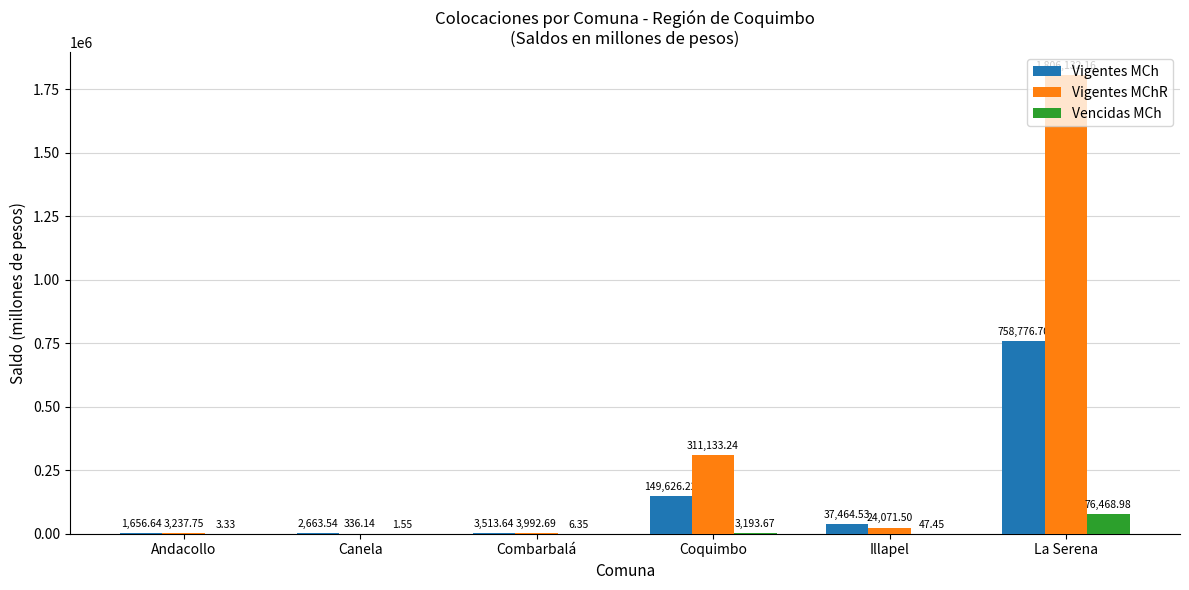

What is the sum of the Vigentes MCh values at Canela and Combarbalá?

6177.2